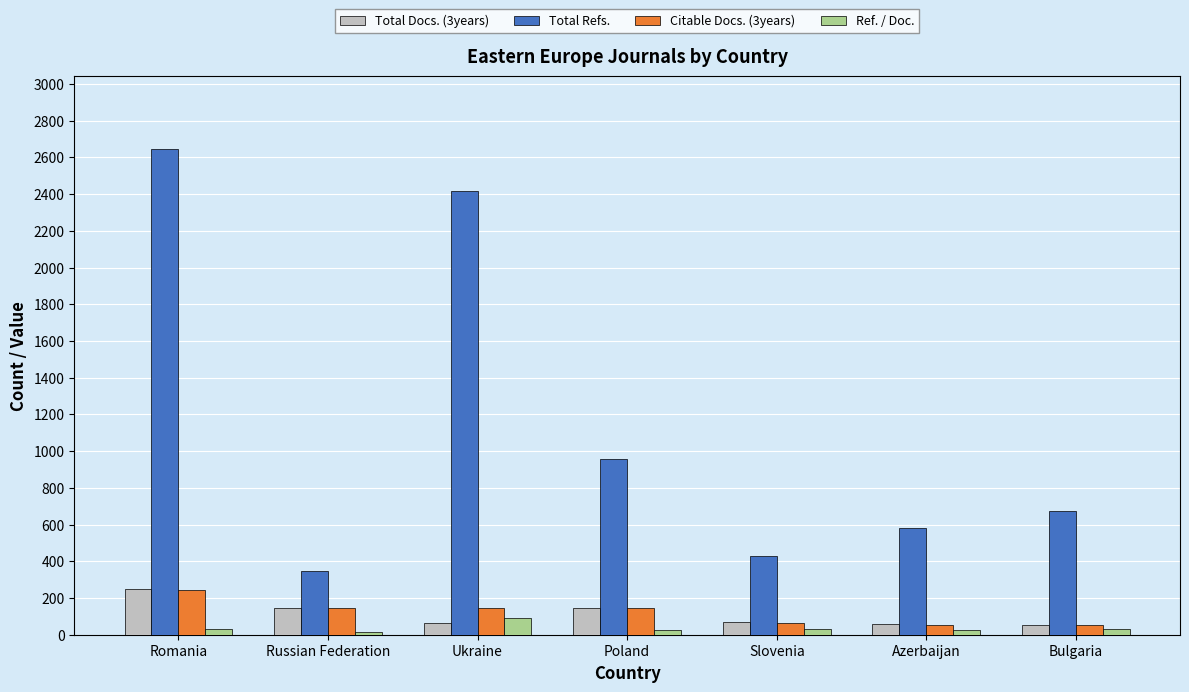

What is the sum of all Total Refs. values?

8049